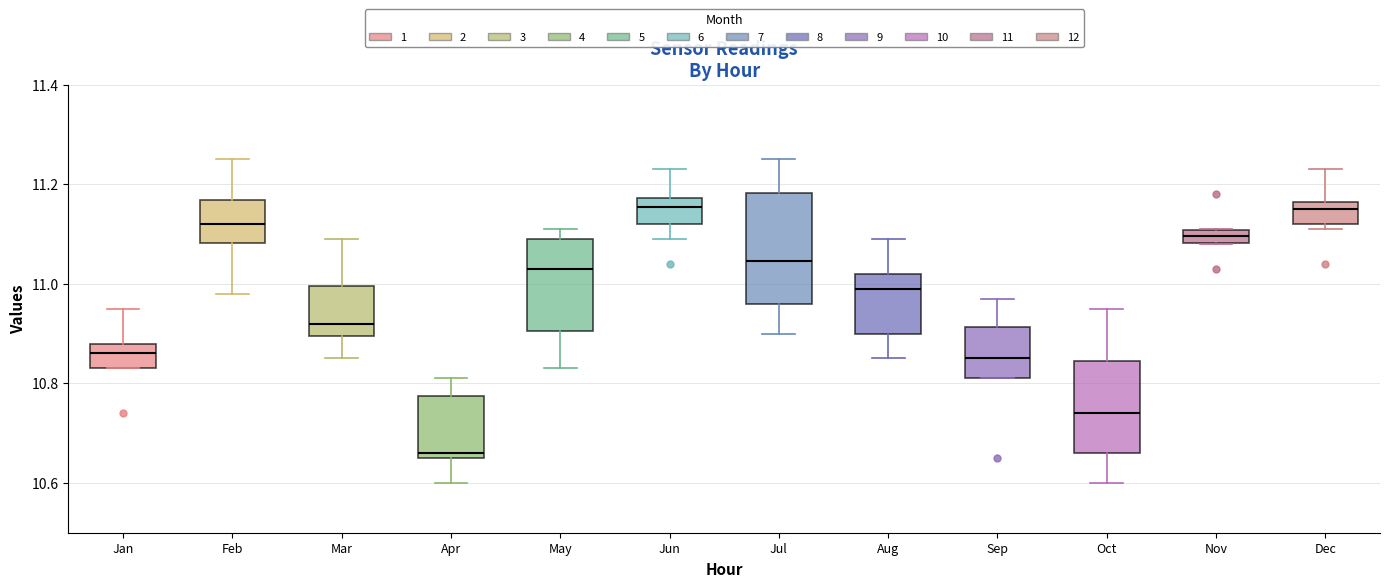

Where does the upper whisker of the box for Jun end on the y-axis? The values are not printed on the chart, so give them approximately, as read against the axis.

11.24